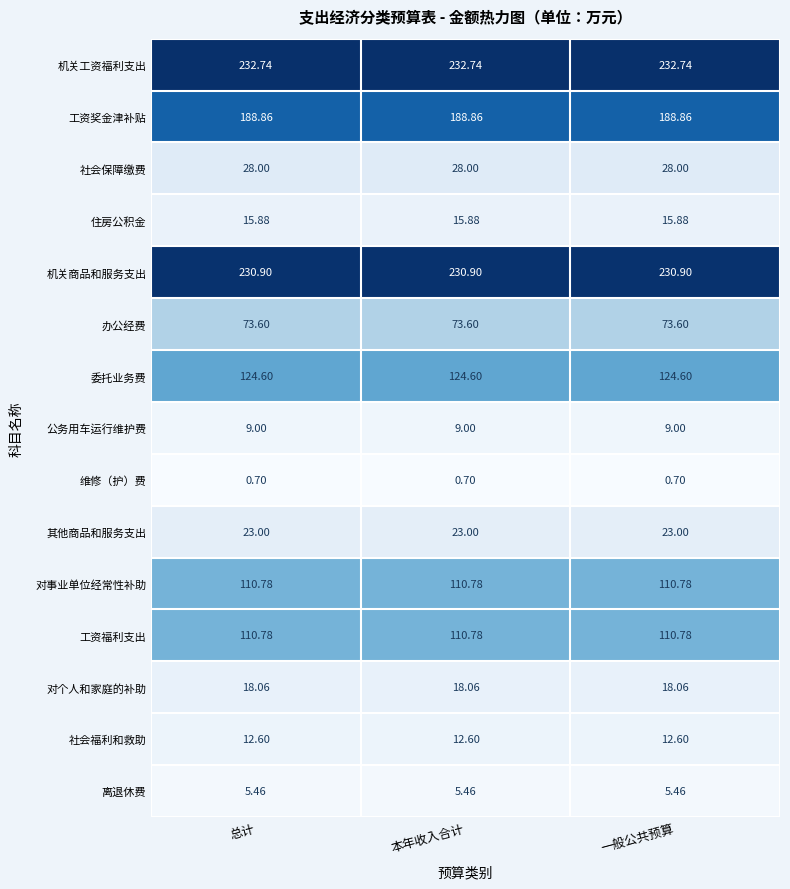

Is the value of 办公经费 at 总计 greater than the value of 社会福利和救助 at 本年收入合计?

Yes